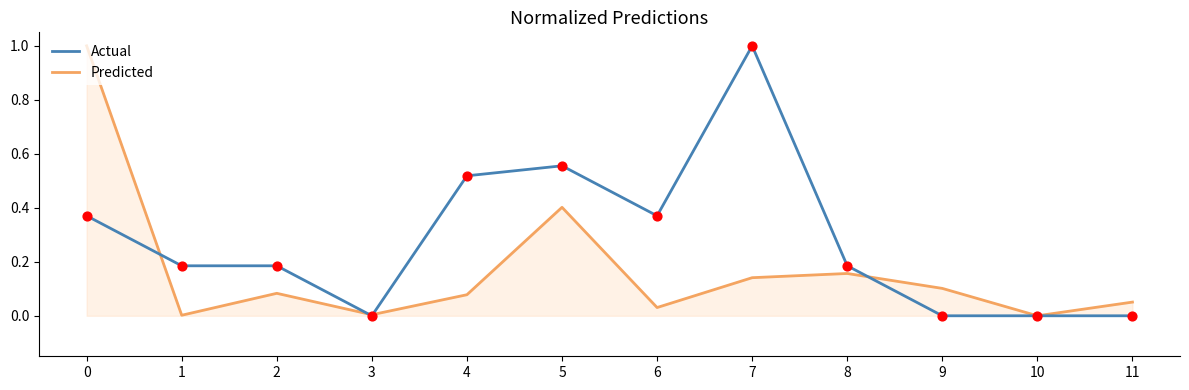

What are all the series names shown in the legend?

Actual, Predicted